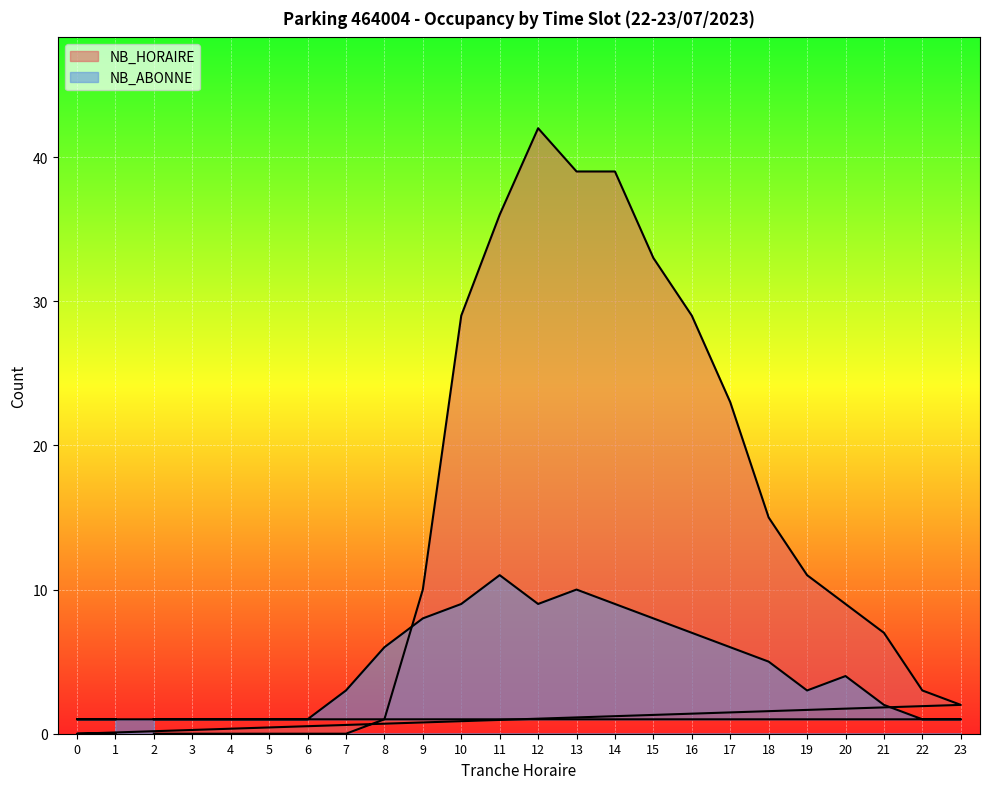

Where do NB_ABONNE and NB_HORAIRE first cross each other?

8 and 9